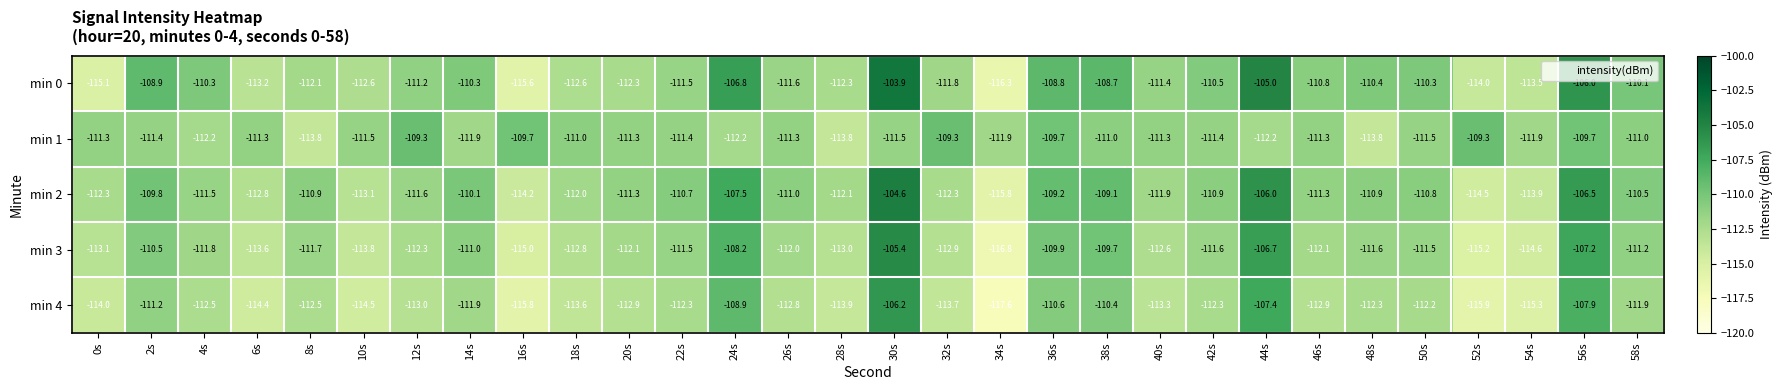

What is the sum of all min 0 values?

-3327.9